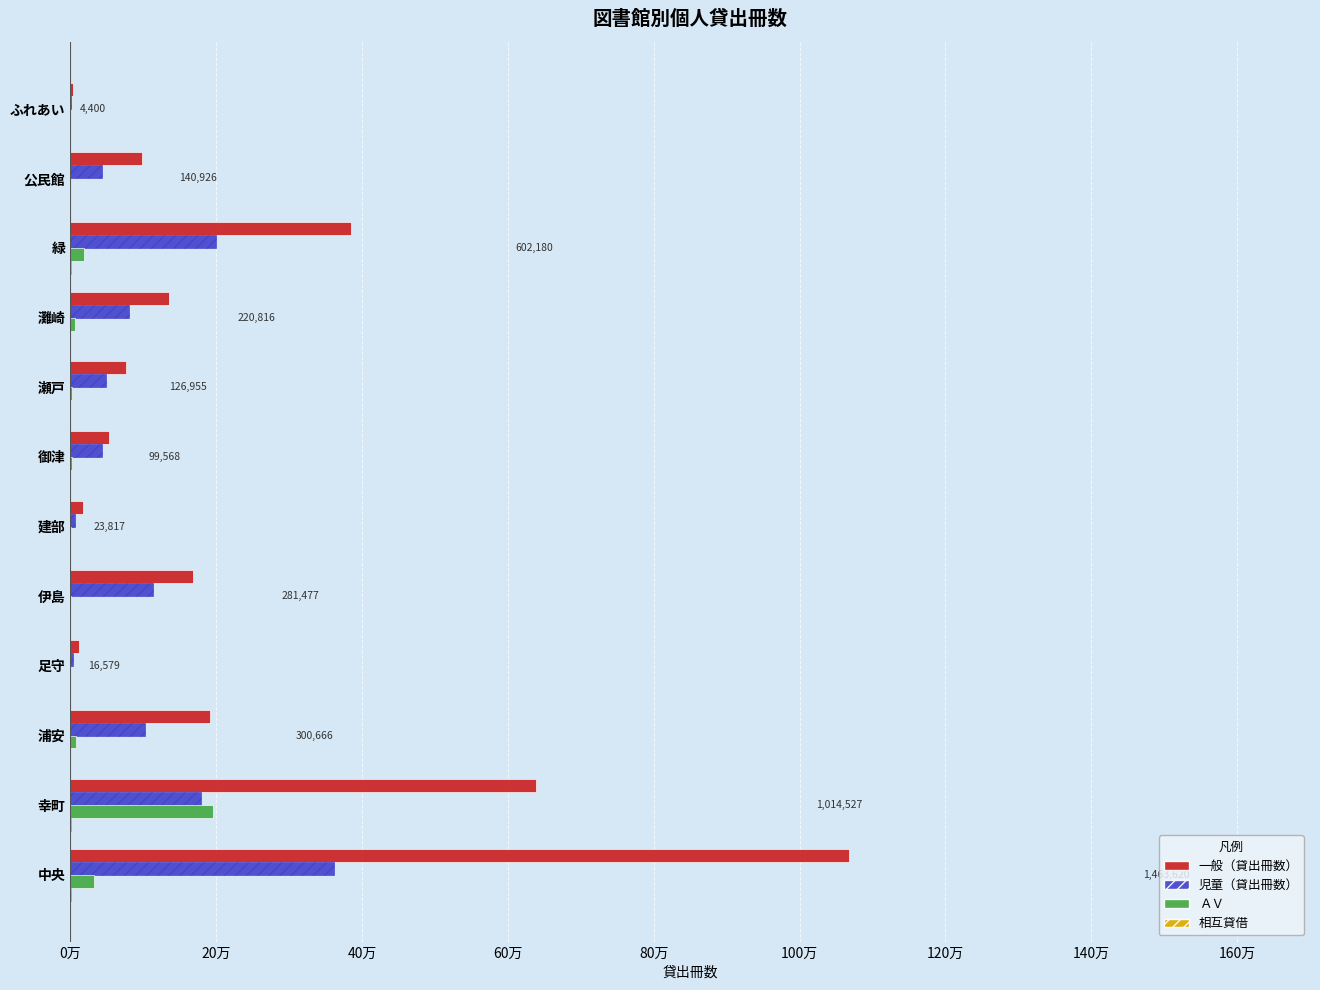

What is the difference between the maximum and minimum values in the ＡＶ series?

195866